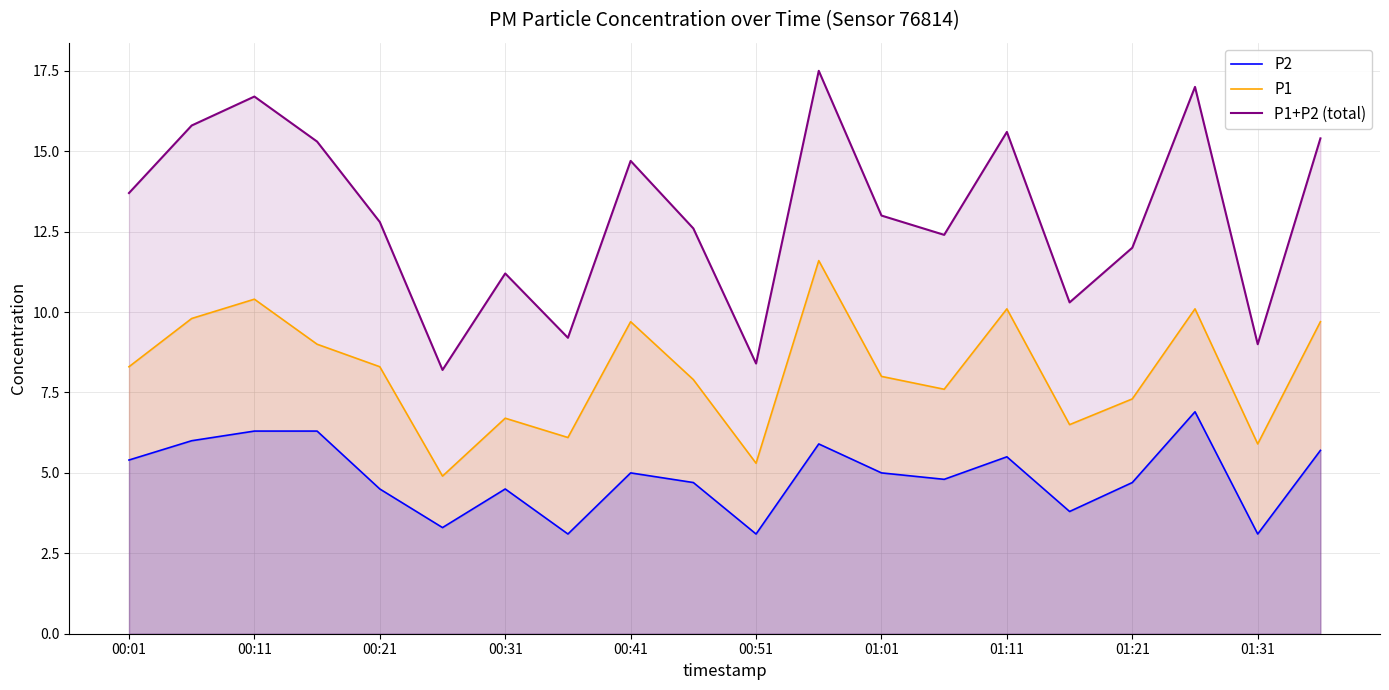

At how many categories does at least one series exceed 12?

13